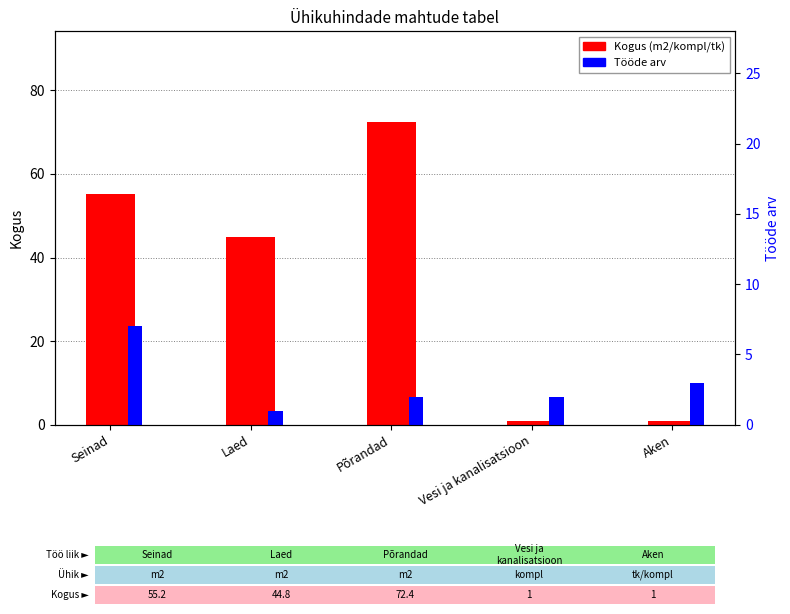

True or false: Tööde arv has a value of 1.0 at Laed.

True